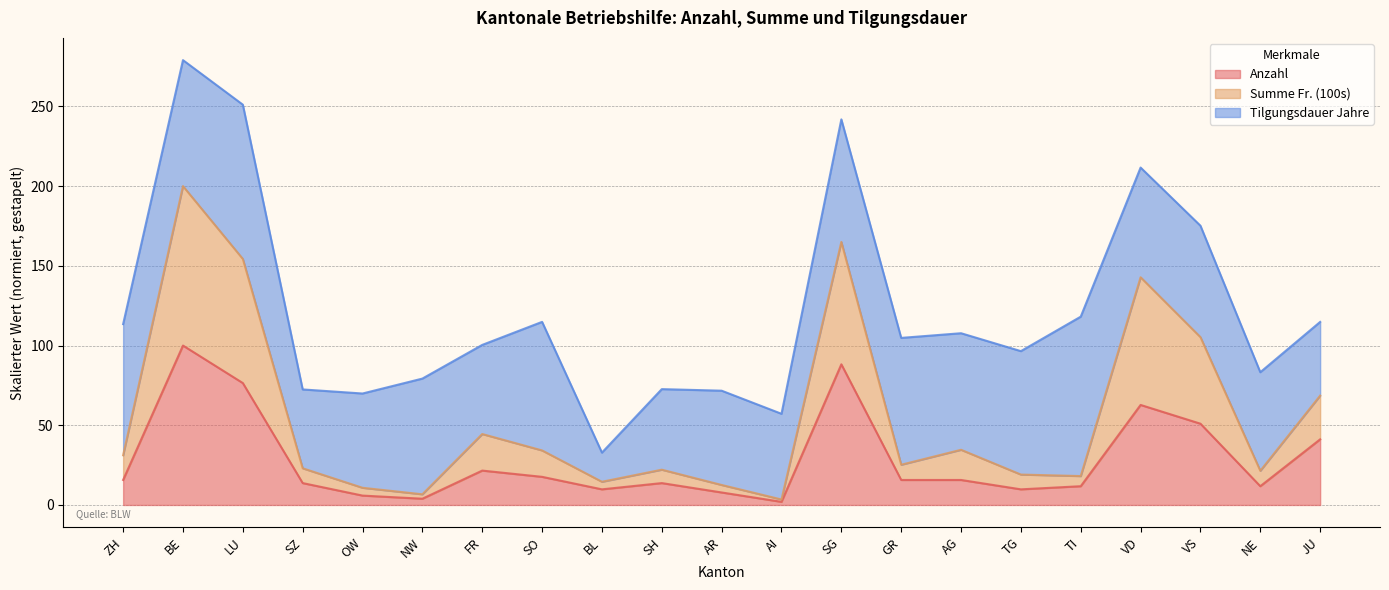

At which category is the sum across all series the highest?

BE